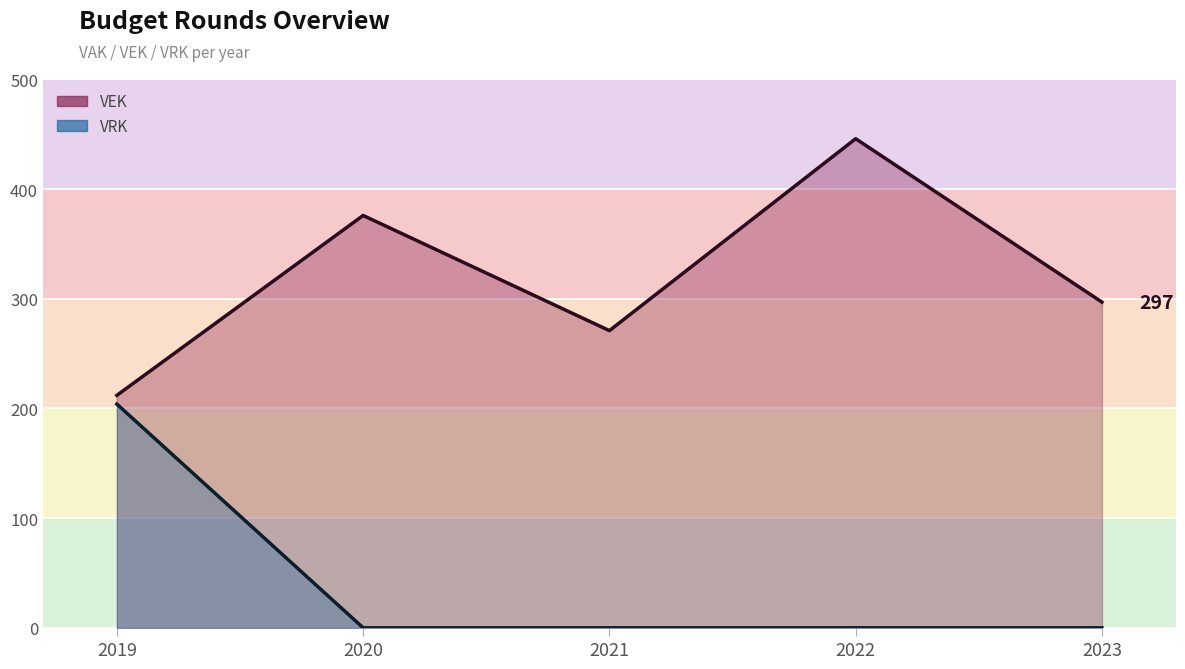

Which category has the highest value in the VRK series?

2019